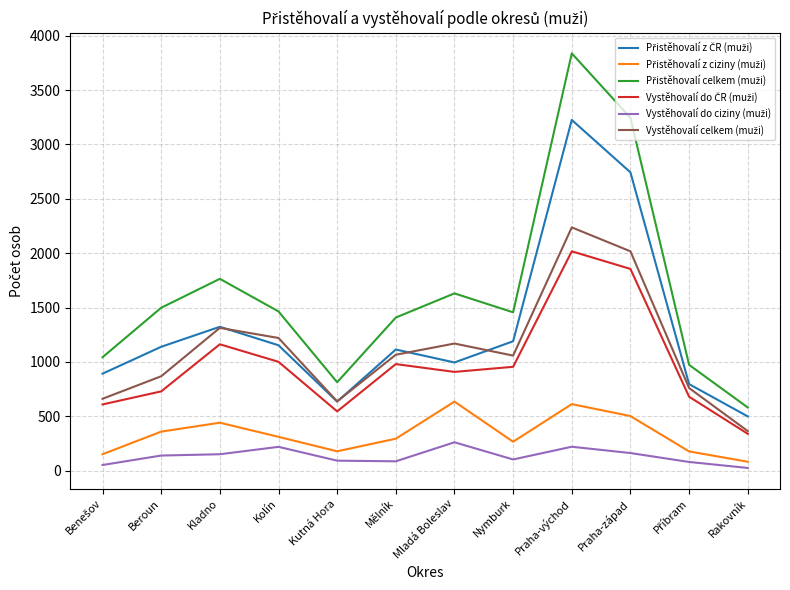

What is the spread (max minus min) of values at Mladá Boleslav?

1369